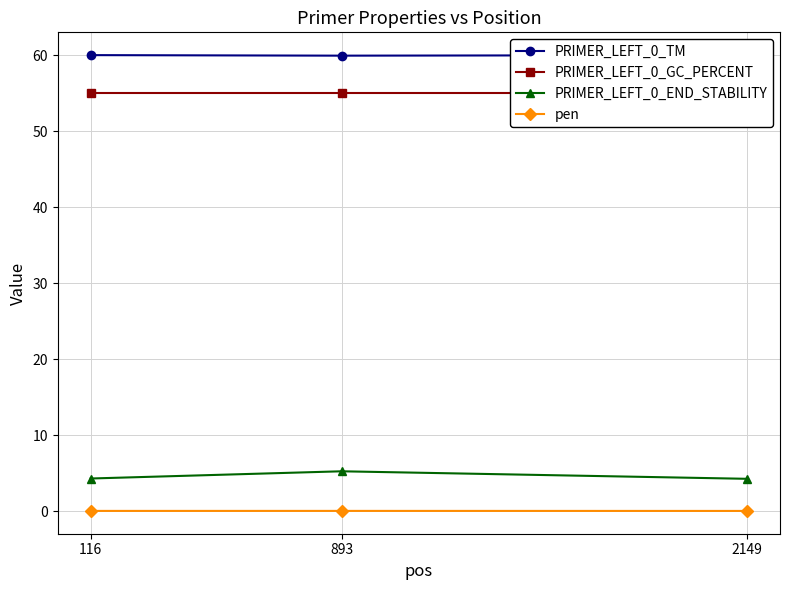

What is the value of the PRIMER_LEFT_0_GC_PERCENT point at the 1st from the left?

55.0